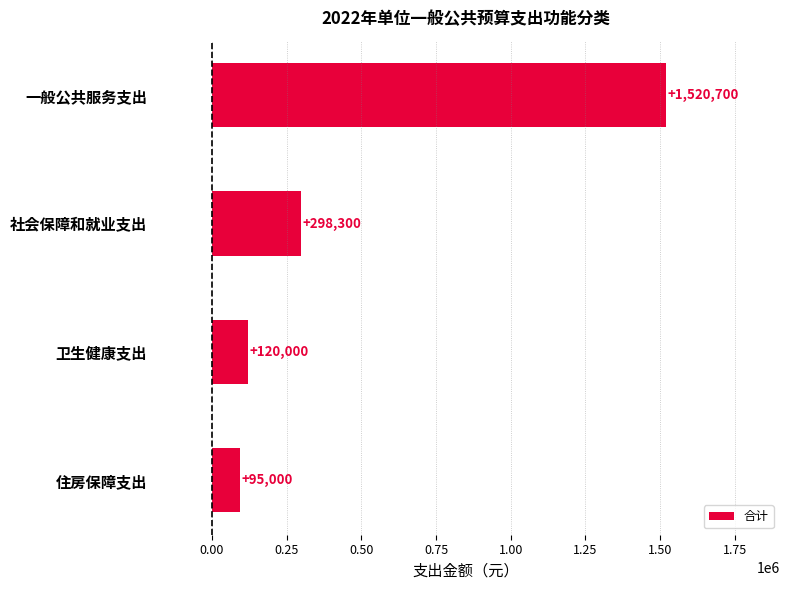

Reading top to bottom, list all the values displayed in this chart.

1520700	298300	120000	95000